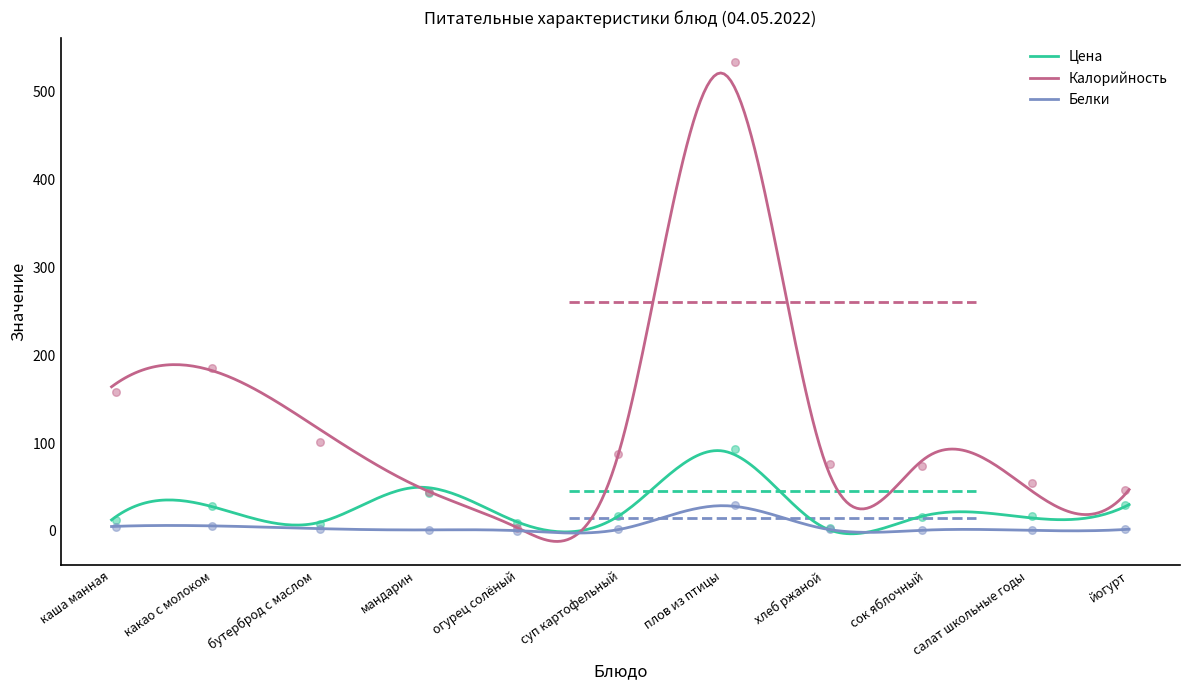

Which series has the largest total across all categories?

Калорийность